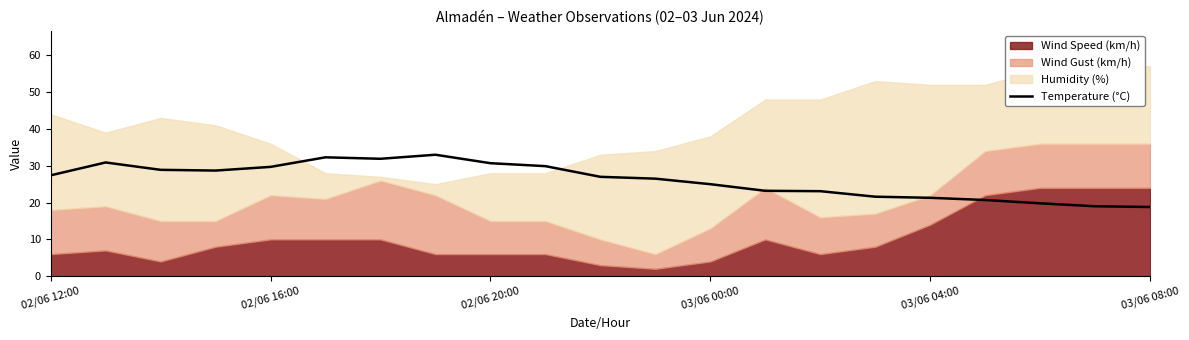

Is it true that Temperature (°C) equals 11.2 at 02/06 16:00?

False